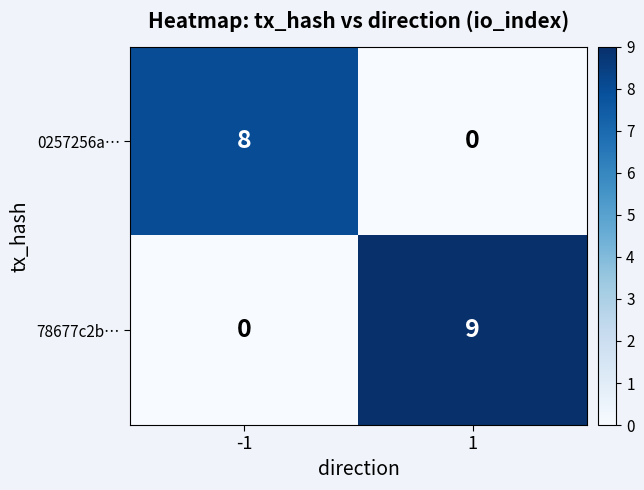

At how many categories does at least one series exceed 3?

2